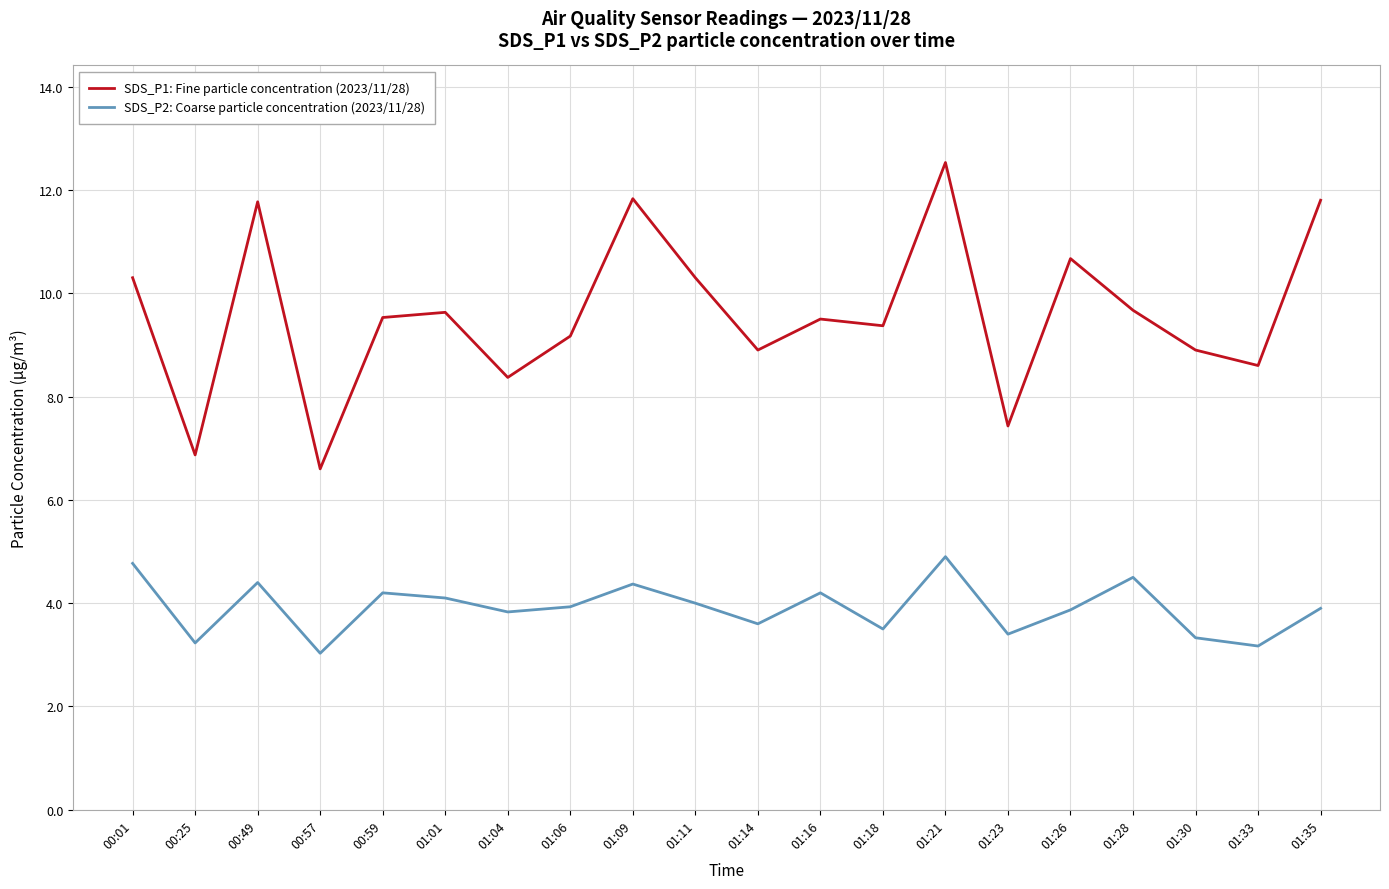

In SDS_P1: Fine particle concentration (2023/11/28), how many points are higher than both neighbors (excluding endpoints)?

6